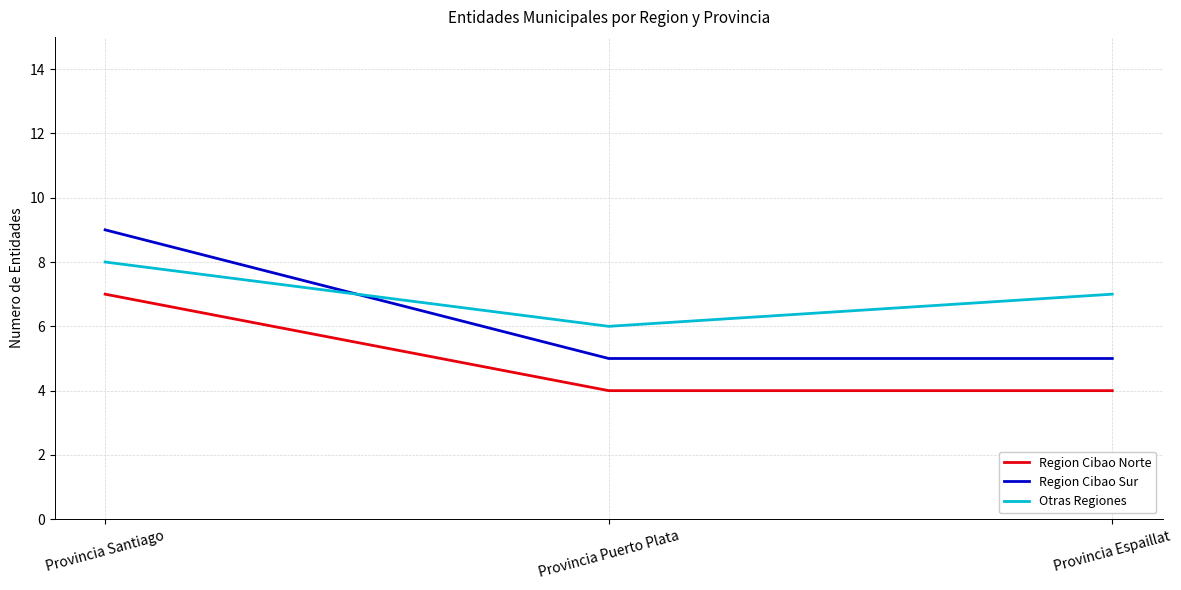

At which label does Otras Regiones first exceed 7?

Provincia Santiago